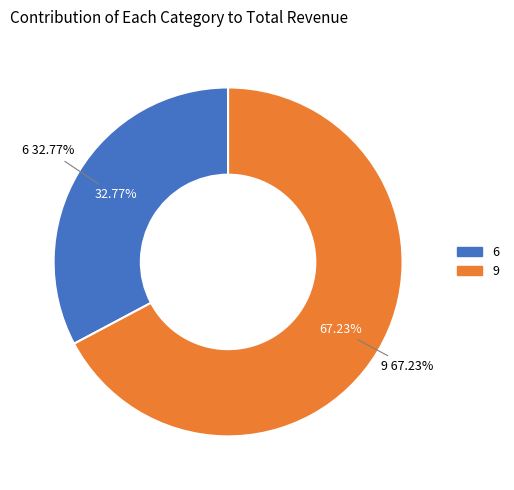

Does 6 represent more than half of the total?

No